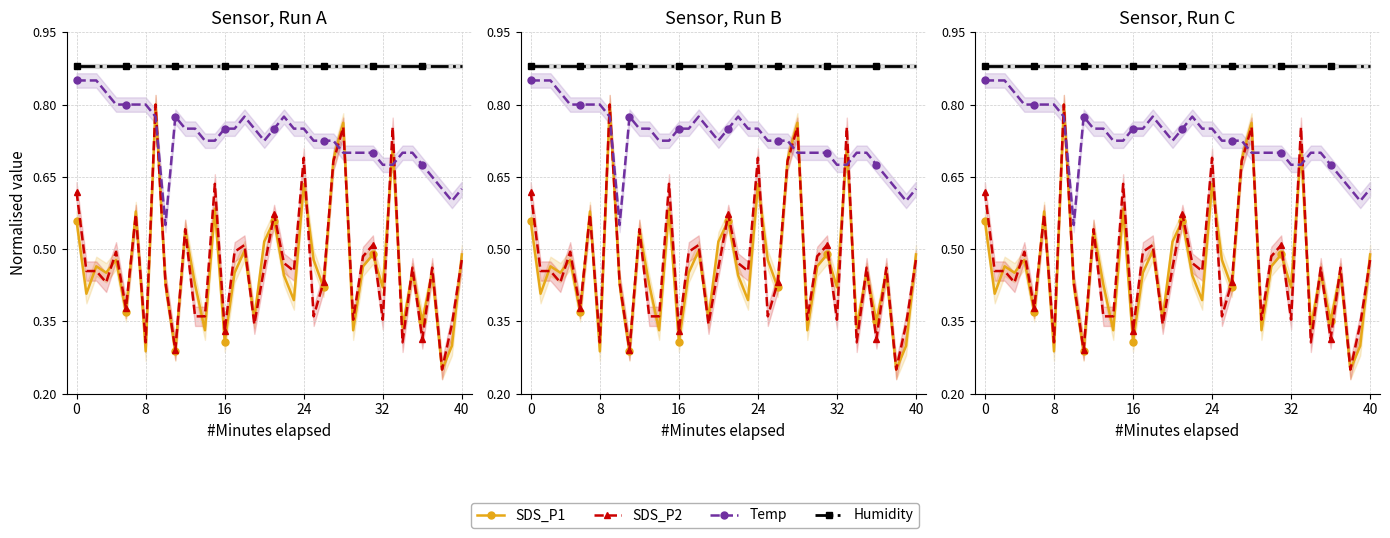

What is the value of the SDS_P1 point at the 29th from the left?

0.3